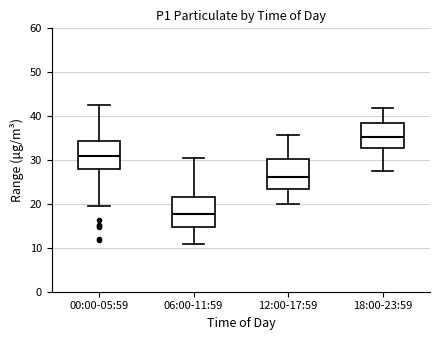

Reading left to right, read every box against the y-axis: the position of its median line, the range the box covers, and the ends of its whiskers. The values are not printed on the chart, so give them approximately, as read against the axis.

00:00-05:59: median 31, box 28 to 34, whiskers 19 to 43
06:00-11:59: median 18, box 15 to 22, whiskers 11 to 31
12:00-17:59: median 26, box 23 to 30, whiskers 20 to 36
18:00-23:59: median 35, box 33 to 39, whiskers 28 to 42